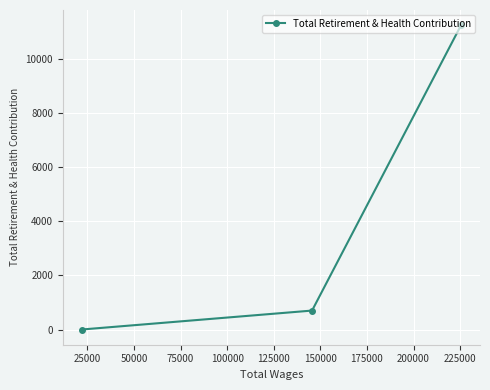

Reading left to right, extract all data points from this chart.

0	699	11229